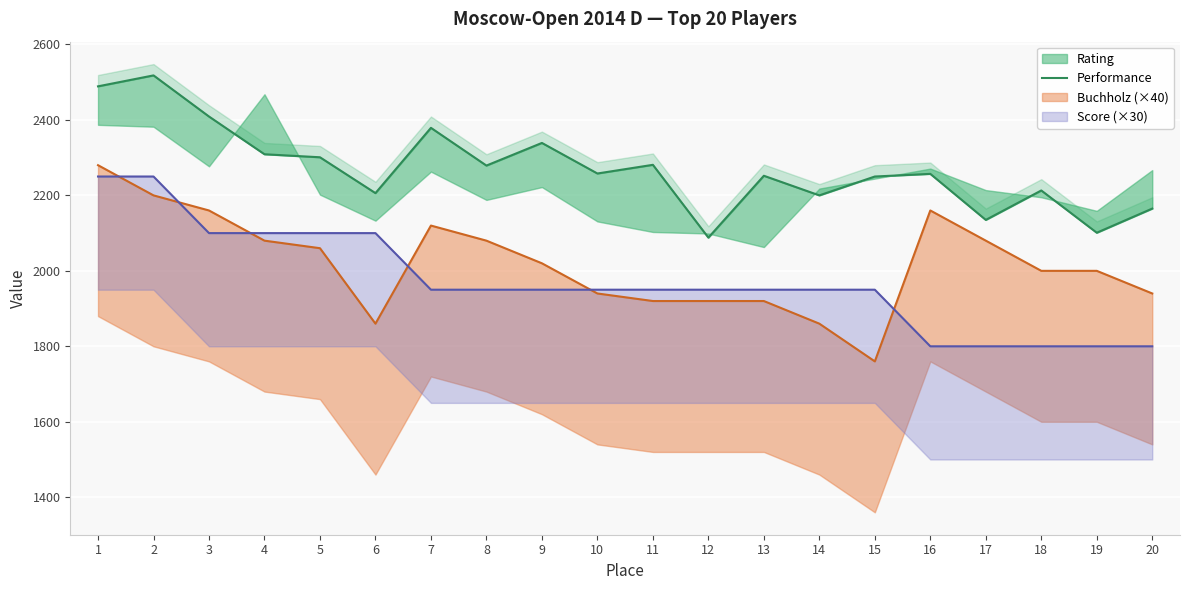

At which label is the value closest to 2303?

5